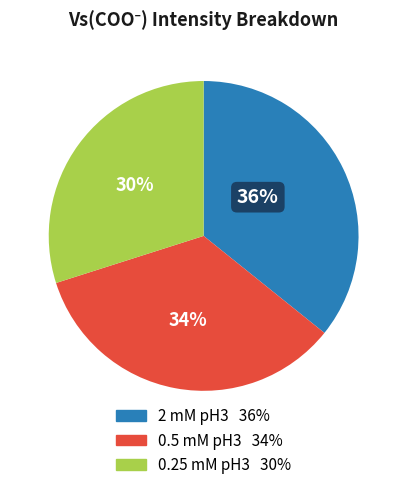

How many segments does this pie chart have?

3